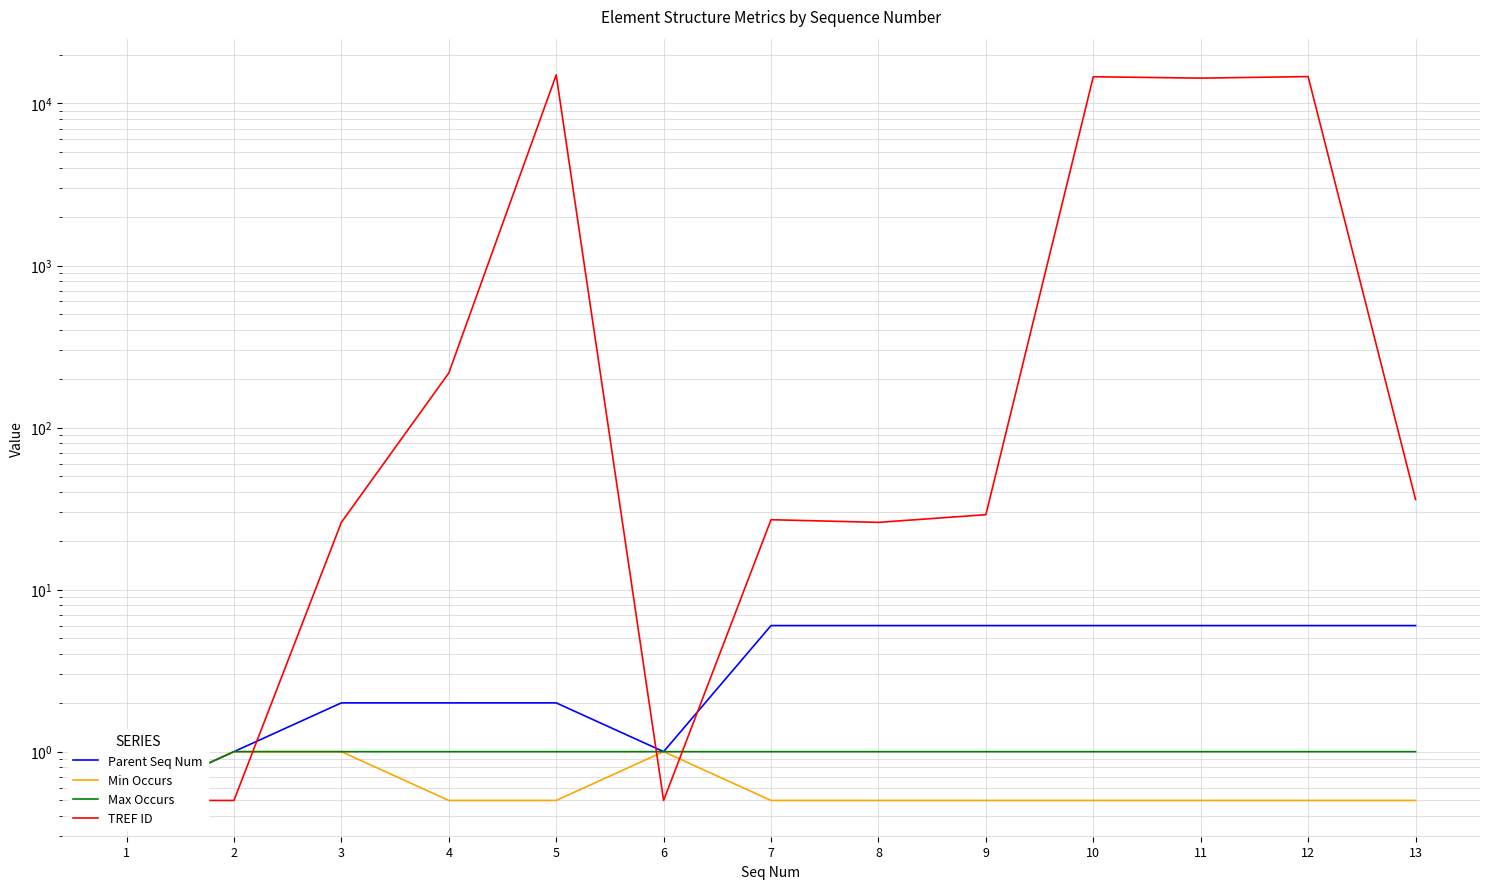

Where is TREF ID nearest to the value 7497?

11